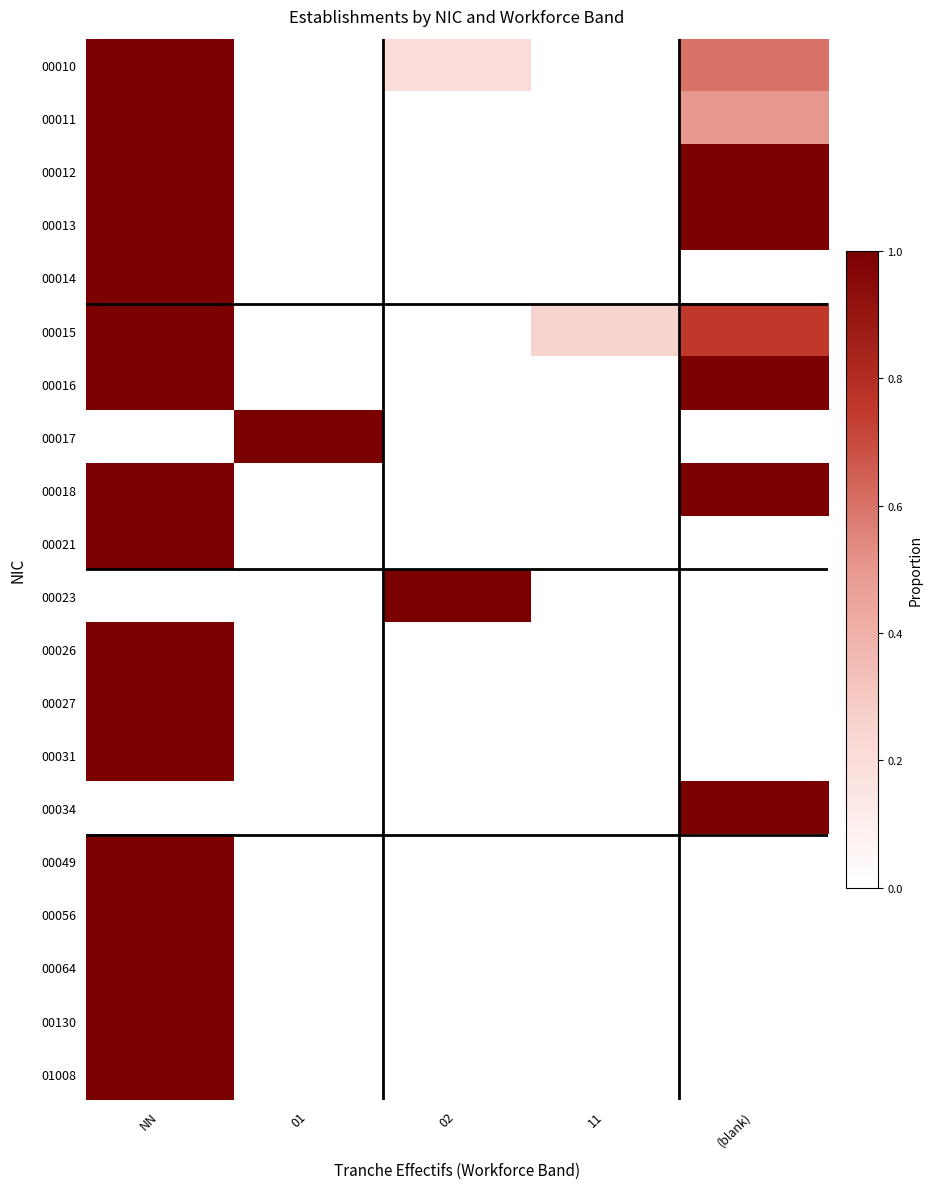

Reading left to right, transcribe all the data shown in this chart.

00010: NN=1.0	01=0.0	02=0.2	11=0.0	(blank)=0.6
00011: NN=1.0	01=0.0	02=0.0	11=0.0	(blank)=0.5
00012: NN=1.0	01=0.0	02=0.0	11=0.0	(blank)=1.0
00013: NN=1.0	01=0.0	02=0.0	11=0.0	(blank)=1.0
00014: NN=1.0	01=0.0	02=0.0	11=0.0	(blank)=0.0
00015: NN=1.0	01=0.0	02=0.0	11=0.2	(blank)=0.8
00016: NN=1.0	01=0.0	02=0.0	11=0.0	(blank)=1.0
00017: NN=0.0	01=1.0	02=0.0	11=0.0	(blank)=0.0
00018: NN=1.0	01=0.0	02=0.0	11=0.0	(blank)=1.0
00021: NN=1.0	01=0.0	02=0.0	11=0.0	(blank)=0.0
00023: NN=0.0	01=0.0	02=1.0	11=0.0	(blank)=0.0
00026: NN=1.0	01=0.0	02=0.0	11=0.0	(blank)=0.0
00027: NN=1.0	01=0.0	02=0.0	11=0.0	(blank)=0.0
00031: NN=1.0	01=0.0	02=0.0	11=0.0	(blank)=0.0
00034: NN=0.0	01=0.0	02=0.0	11=0.0	(blank)=1.0
00049: NN=1.0	01=0.0	02=0.0	11=0.0	(blank)=0.0
00056: NN=1.0	01=0.0	02=0.0	11=0.0	(blank)=0.0
00064: NN=1.0	01=0.0	02=0.0	11=0.0	(blank)=0.0
00130: NN=1.0	01=0.0	02=0.0	11=0.0	(blank)=0.0
01008: NN=1.0	01=0.0	02=0.0	11=0.0	(blank)=0.0